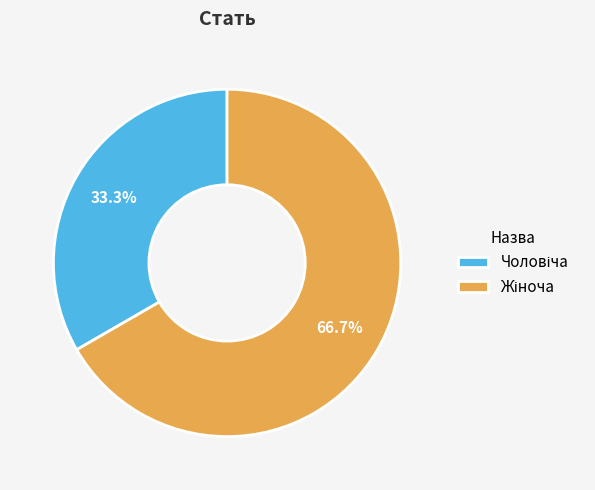

Is there any slice that represents more than half of the pie?

Yes